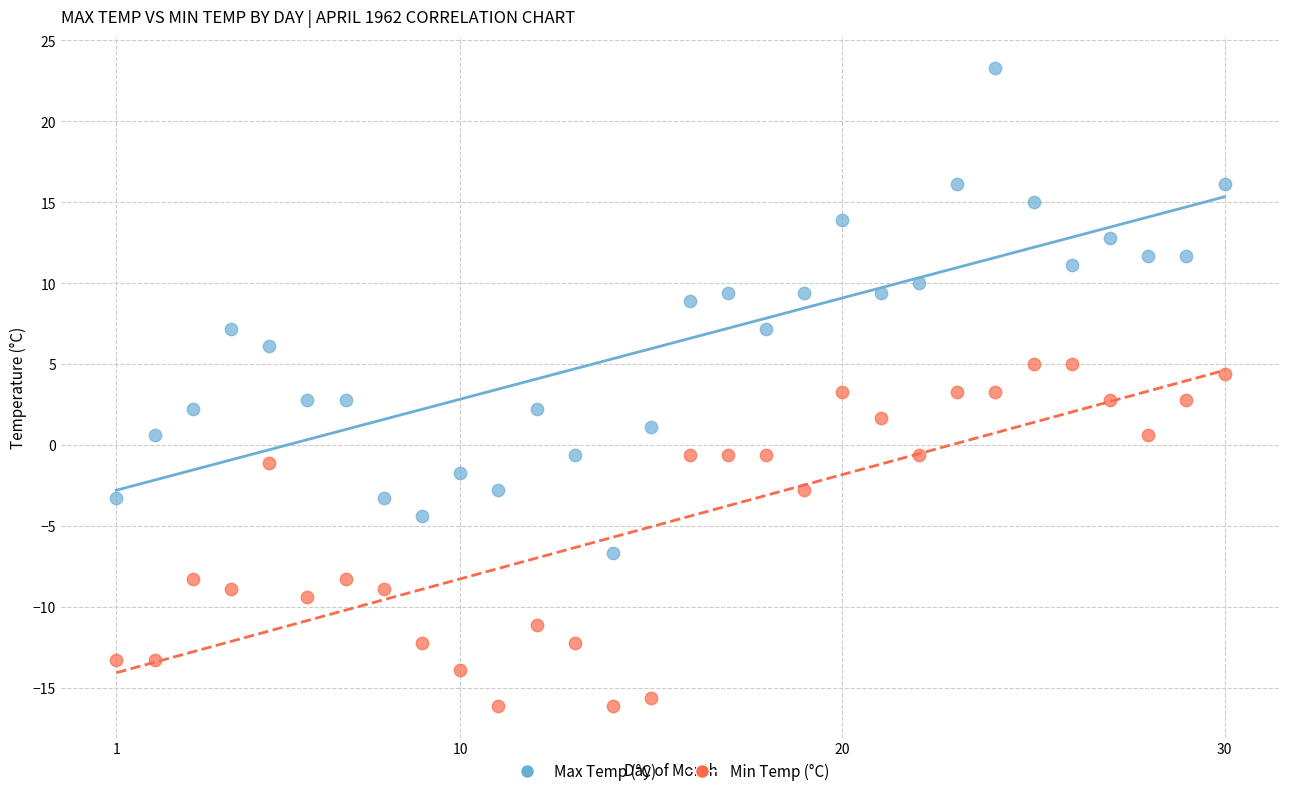

Which series contains the highest Y value?

Max Temp (°C)